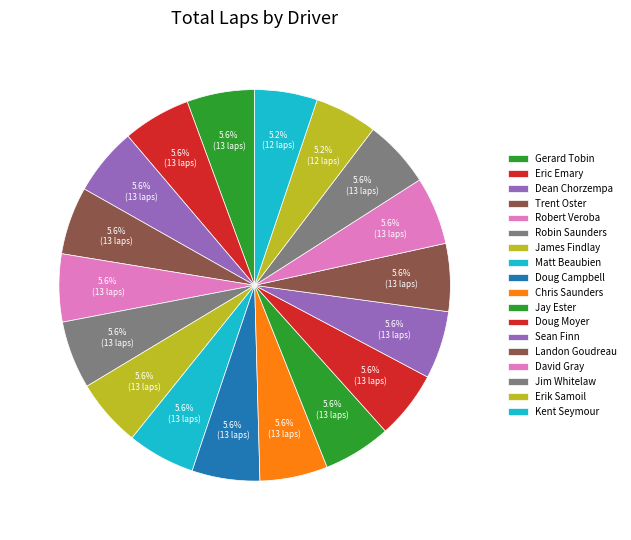

Which has a higher value, Doug Moyer or Erik Samoil?

Doug Moyer